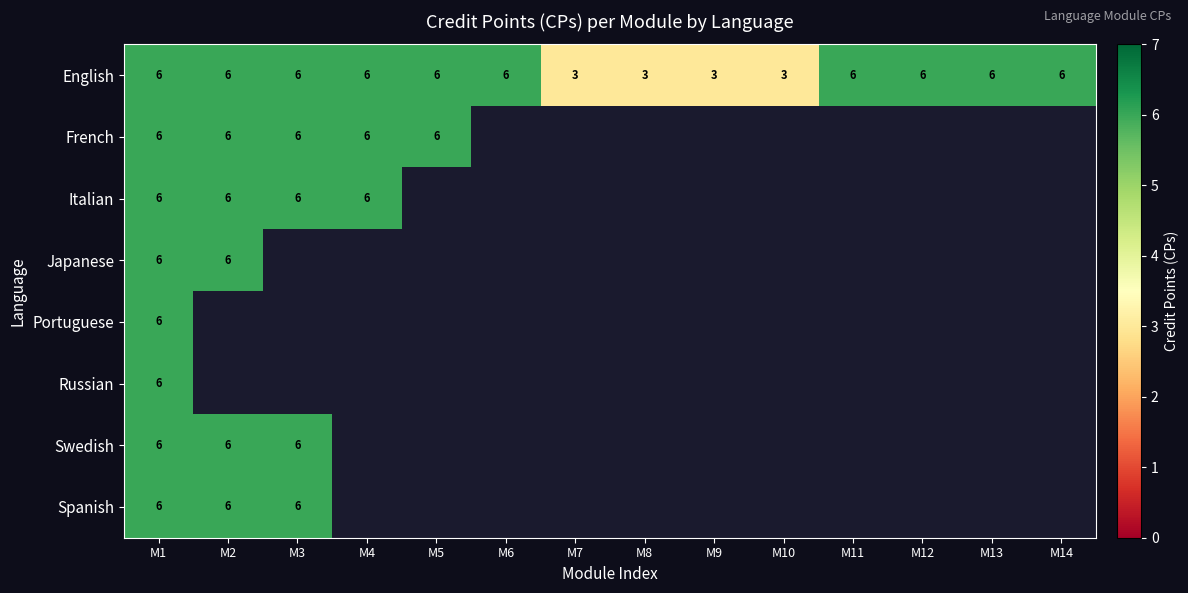

At which category is the sum across all series the highest?

M1